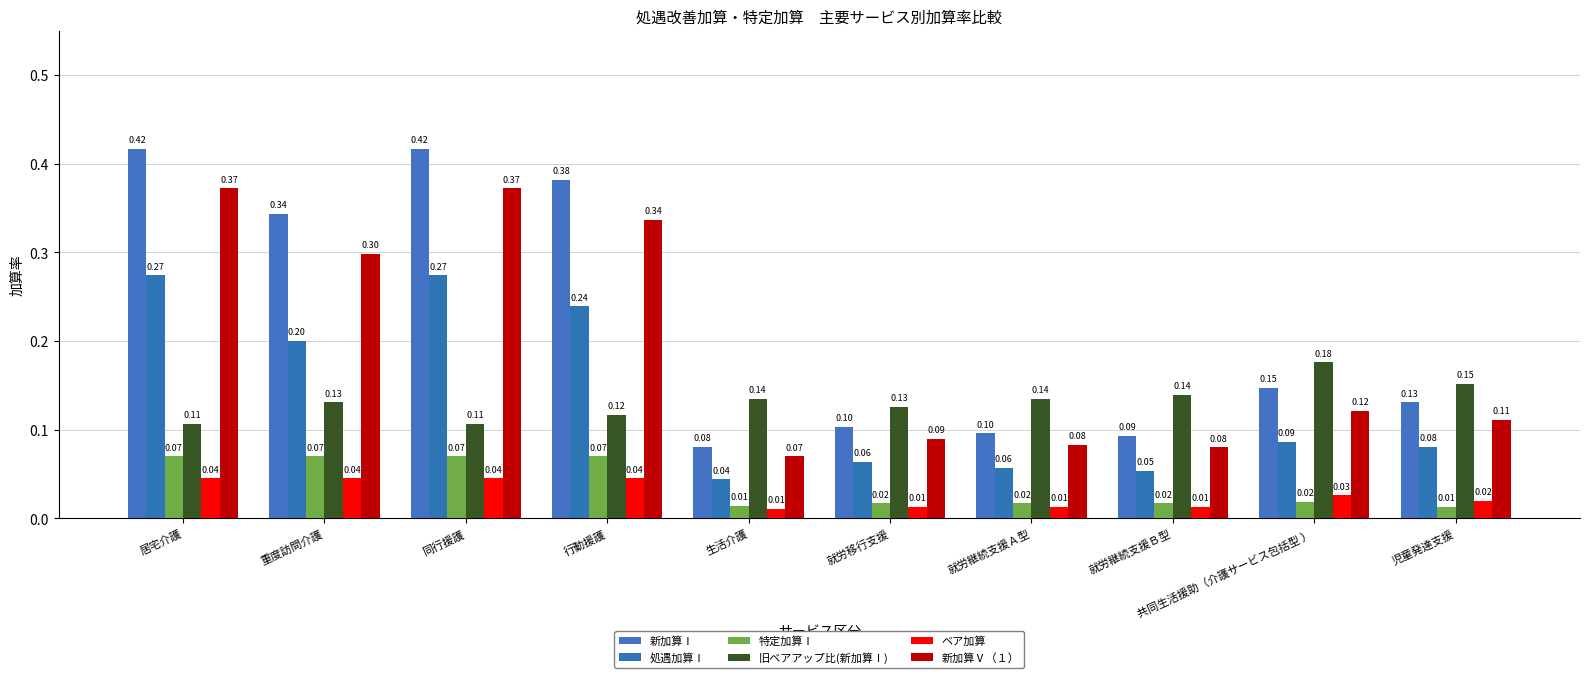

Count the 旧ベアアップ比(新加算Ⅰ) values in the range 0 to 1.

10